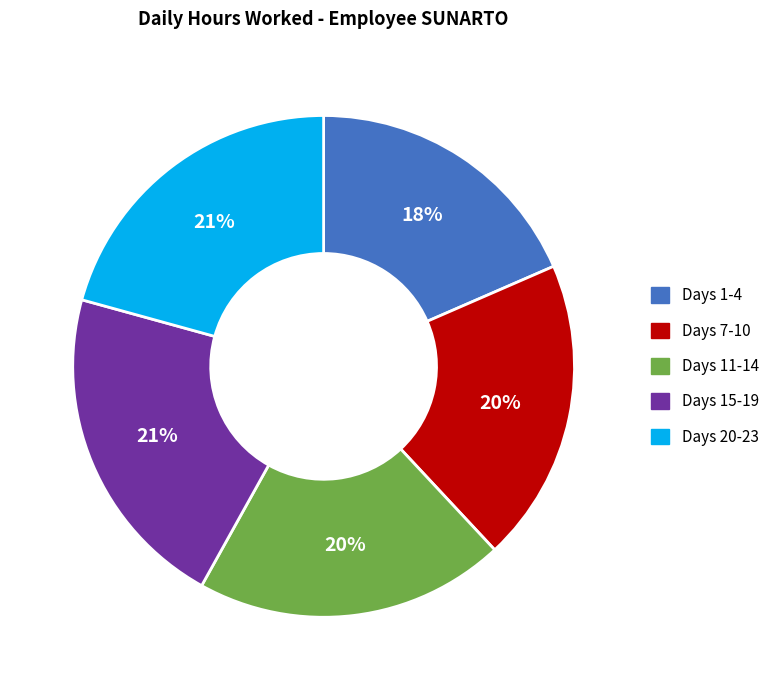

Does Days 11-14 represent more than half of the total?

No